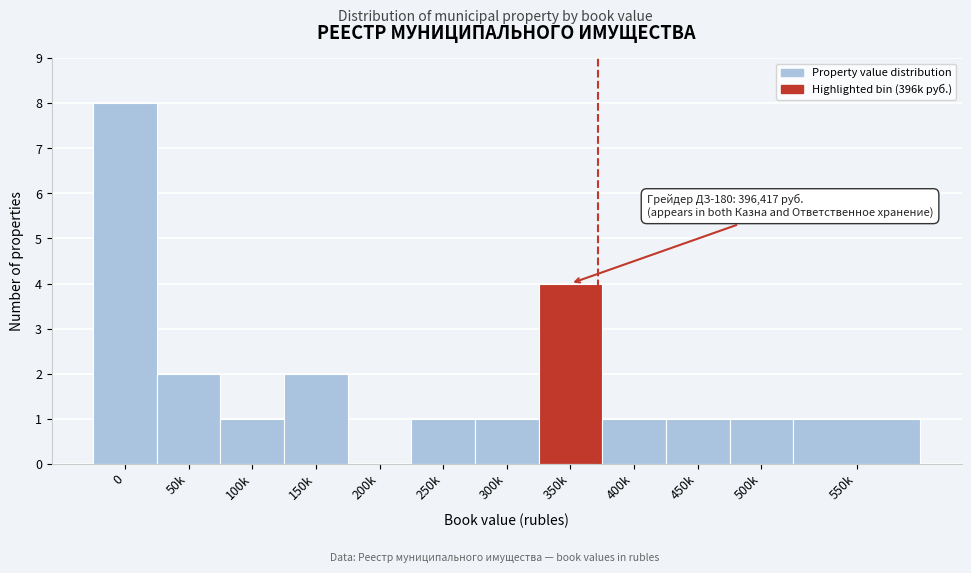

Reading left to right, what are all the values shown in this chart?

0=8	50k=2	100k=1	150k=2	200k=0	250k=1	300k=1	350k=4	400k=1	450k=1	500k=1	550k=1